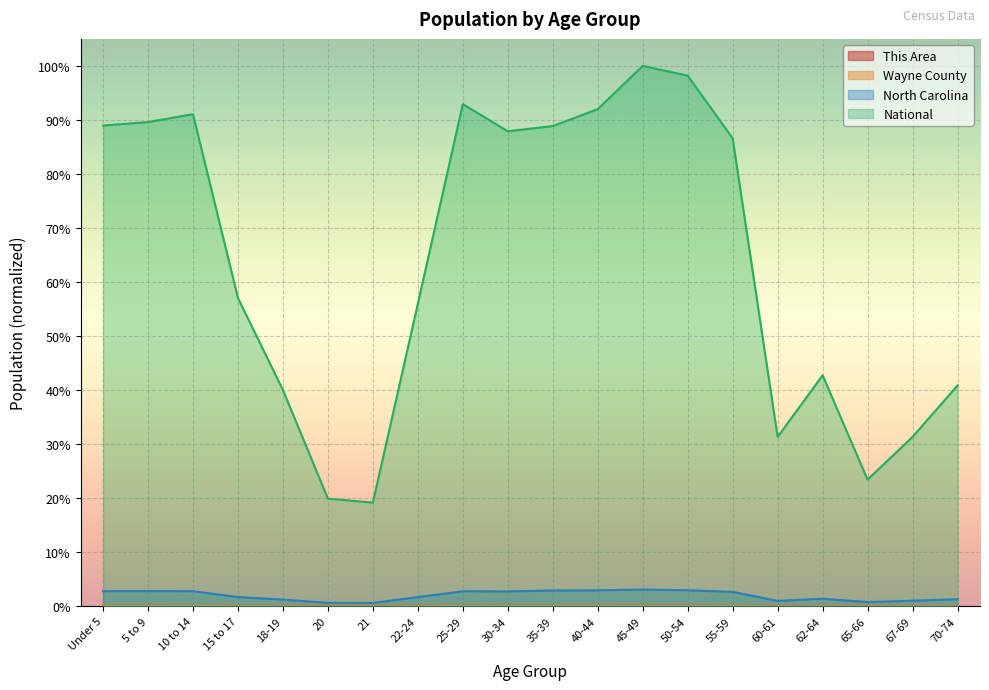

Is the value of North Carolina at 67-69 greater than the value of This Area at 5 to 9?

Yes